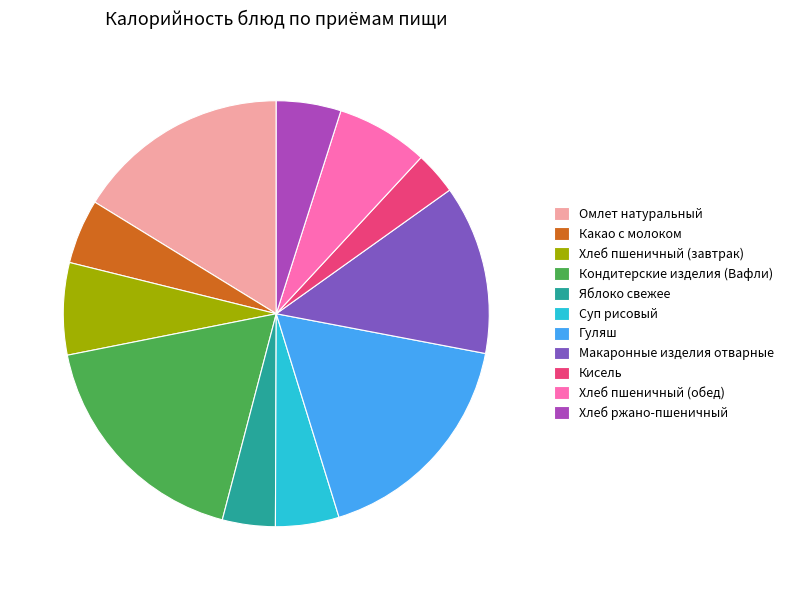

Does Макаронные изделия отварные account for over 50% of the chart?

No